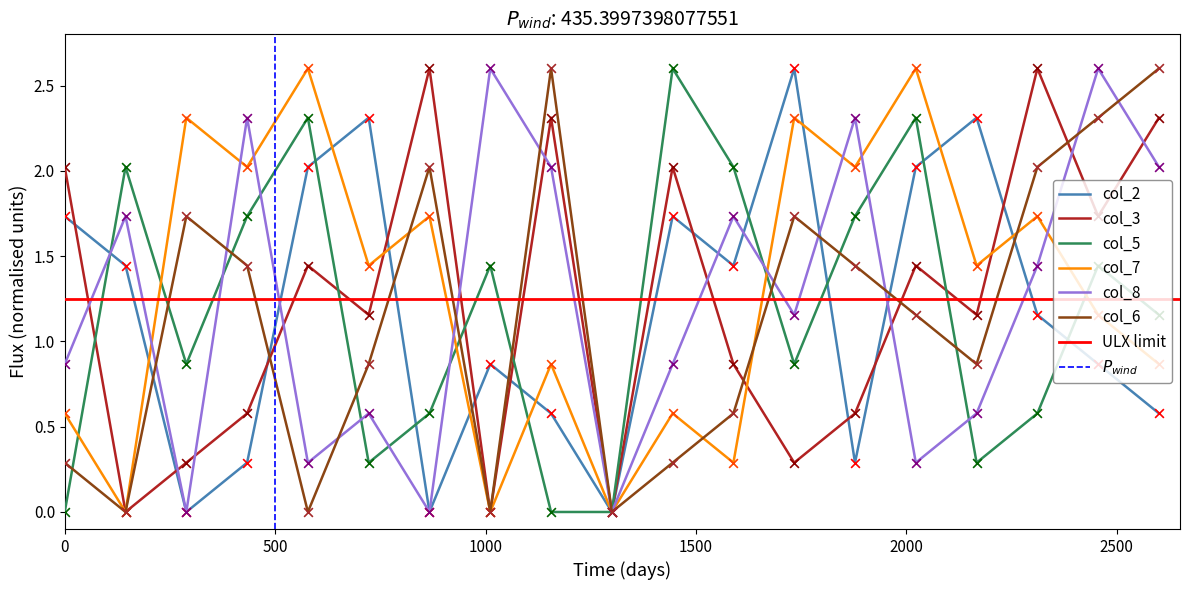

Which series reaches the minimum Y coordinate?

col_2